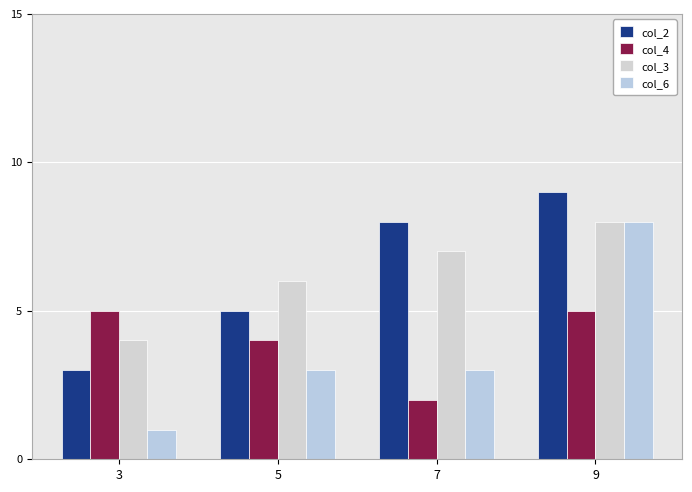

Which category has the highest value in the col_3 series?

9